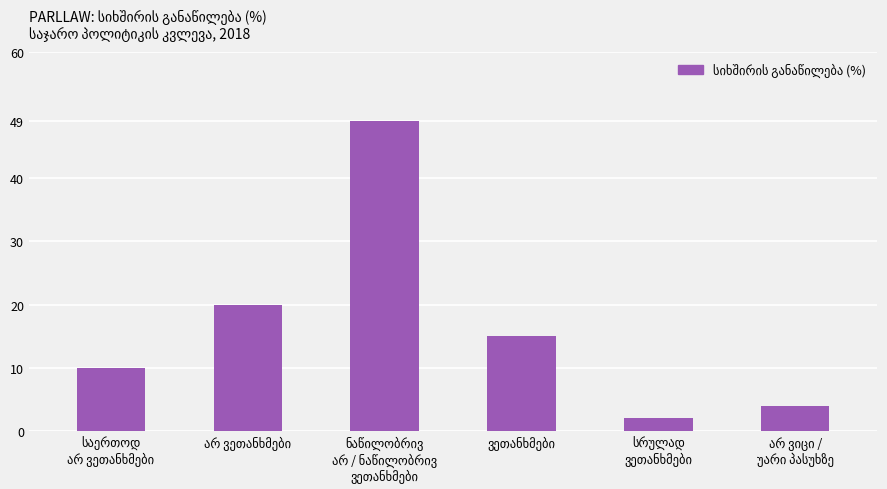

What is the value of the 1st bar from the left?

10